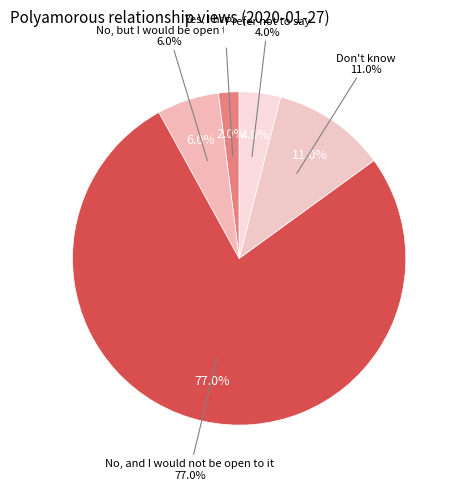

Is it true that Don't know is 11% of the pie?

True